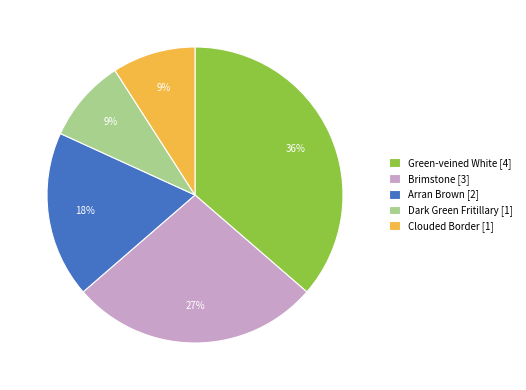

To the nearest percent, what is the combined percentage of Dark Green Fritillary [1] and Arran Brown [2]?

27%